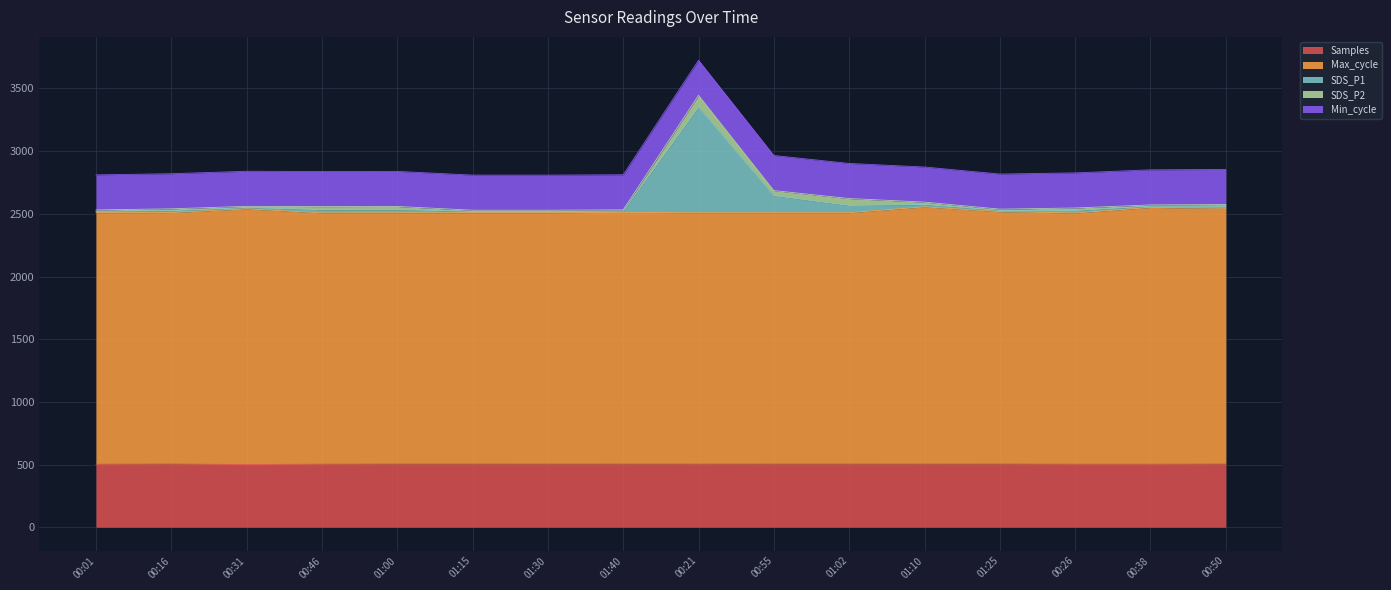

What is the value of the SDS_P1 point at the 14th from the left?

2546.7